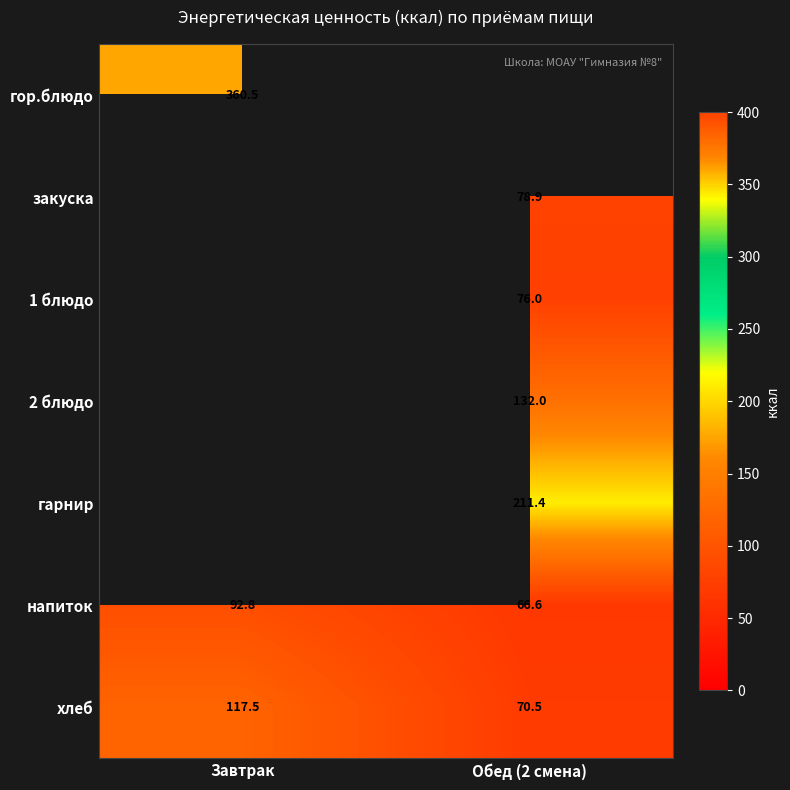

True or false: 1 блюдо has a value of 76.0 at Обед (2 смена).

True